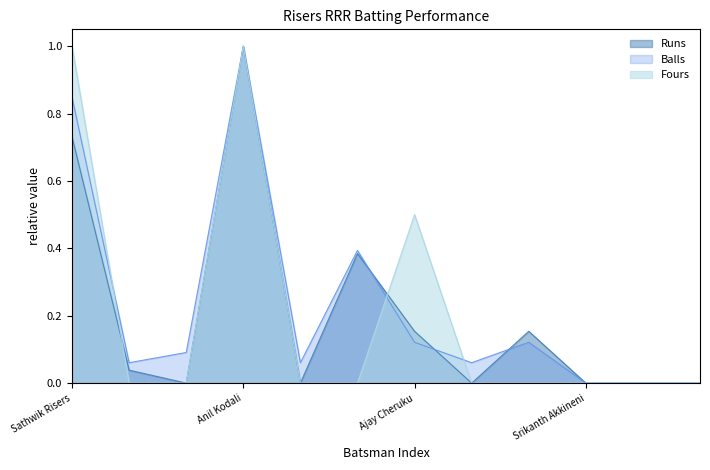

Is it true that Runs equals 0.1 at Ajay Cheruku?

False